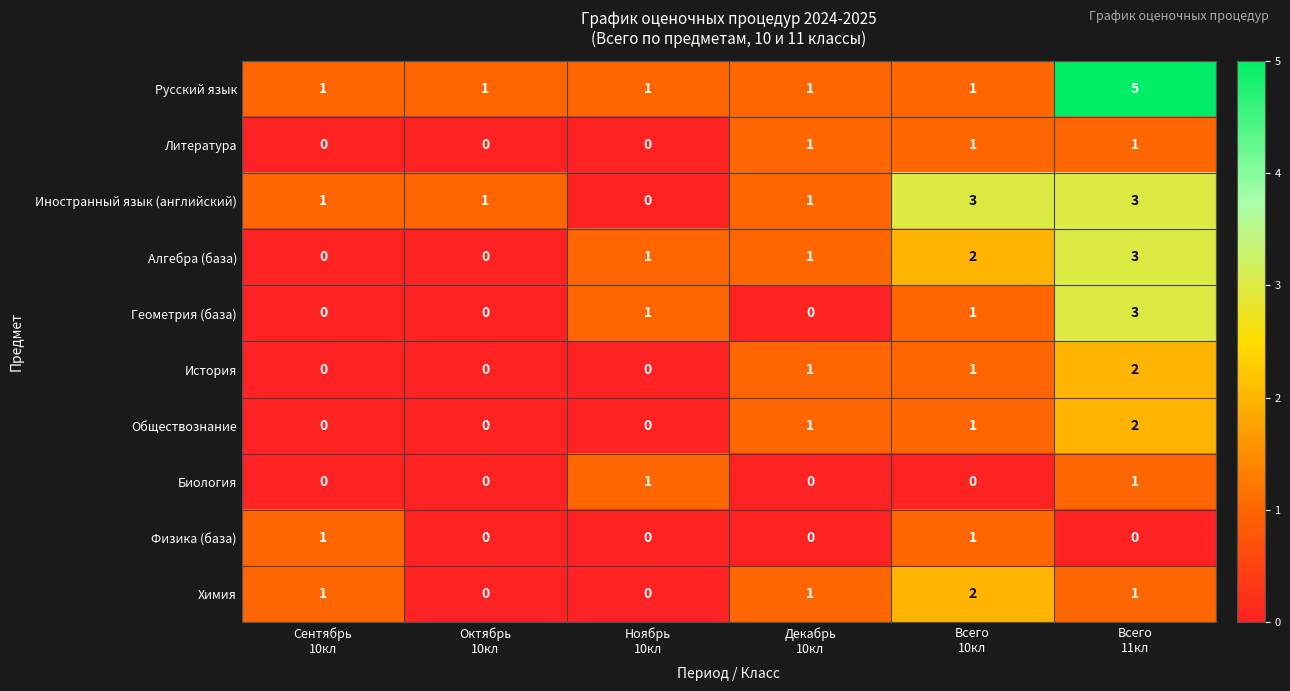

Which series has the largest total across all categories?

Русский язык